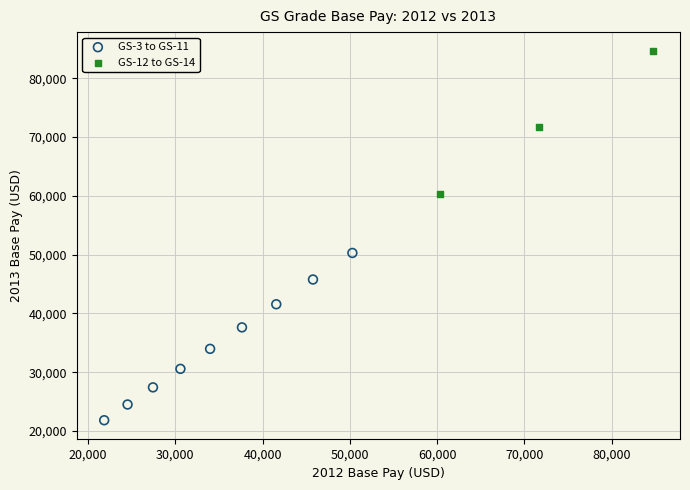

Which series reaches the minimum Y coordinate?

GS-3 to GS-11